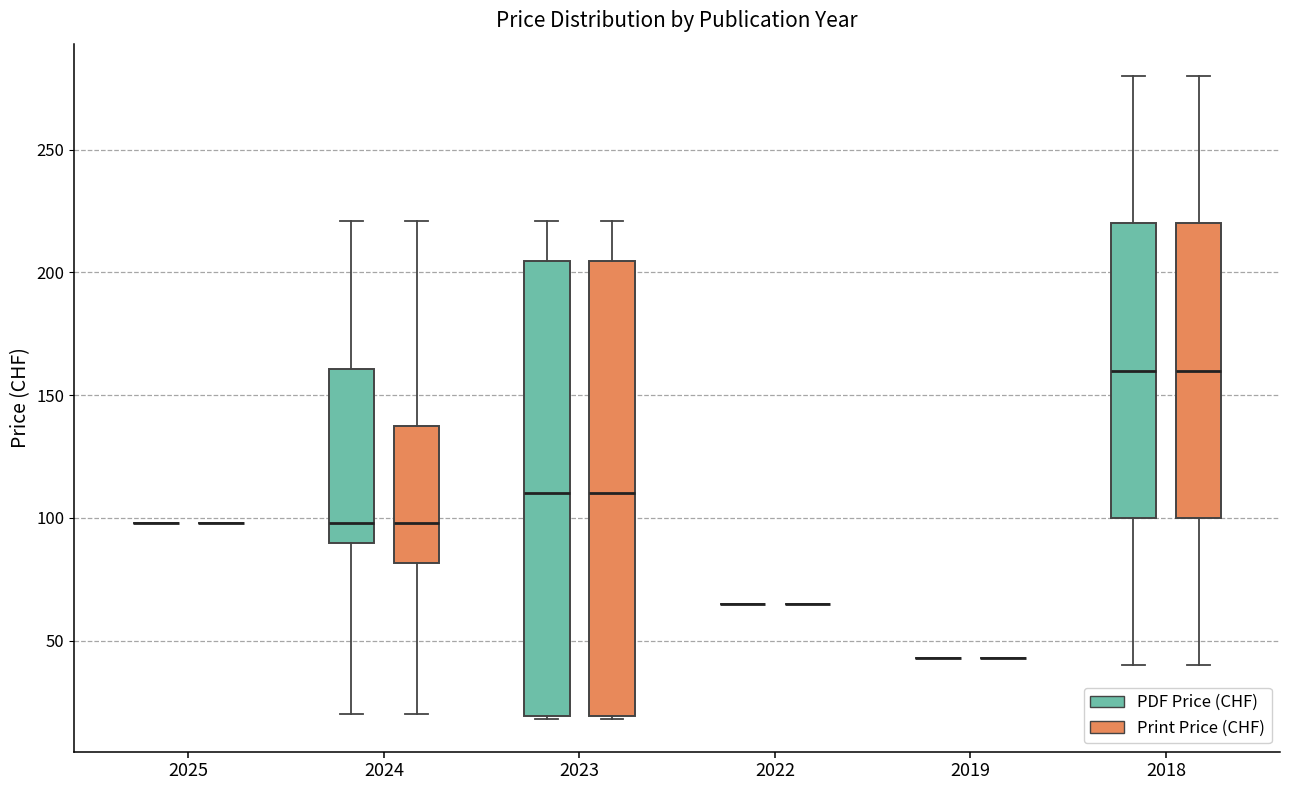

Reading left to right, read every box against the y-axis: the position of its median line, the range the box covers, and the ends of its whiskers. The values are not printed on the chart, so give them approximately, as read against the axis.

2025 (PDF Price (CHF)): box collapsed to a line at 100, whiskers 100 to 100
2025 (Print Price (CHF)): box collapsed to a line at 100, whiskers 100 to 100
2024 (PDF Price (CHF)): median 100, box 90 to 160, whiskers 20 to 220
2024 (Print Price (CHF)): median 100, box 80 to 140, whiskers 20 to 220
2023 (PDF Price (CHF)): median 110, box 20 to 205, whiskers 20 to 220
2023 (Print Price (CHF)): median 110, box 20 to 205, whiskers 20 to 220
2022 (PDF Price (CHF)): box collapsed to a line at 65, whiskers 65 to 65
2022 (Print Price (CHF)): box collapsed to a line at 65, whiskers 65 to 65
2019 (PDF Price (CHF)): box collapsed to a line at 45, whiskers 45 to 45
2019 (Print Price (CHF)): box collapsed to a line at 45, whiskers 45 to 45
2018 (PDF Price (CHF)): median 160, box 100 to 220, whiskers 40 to 280
2018 (Print Price (CHF)): median 160, box 100 to 220, whiskers 40 to 280